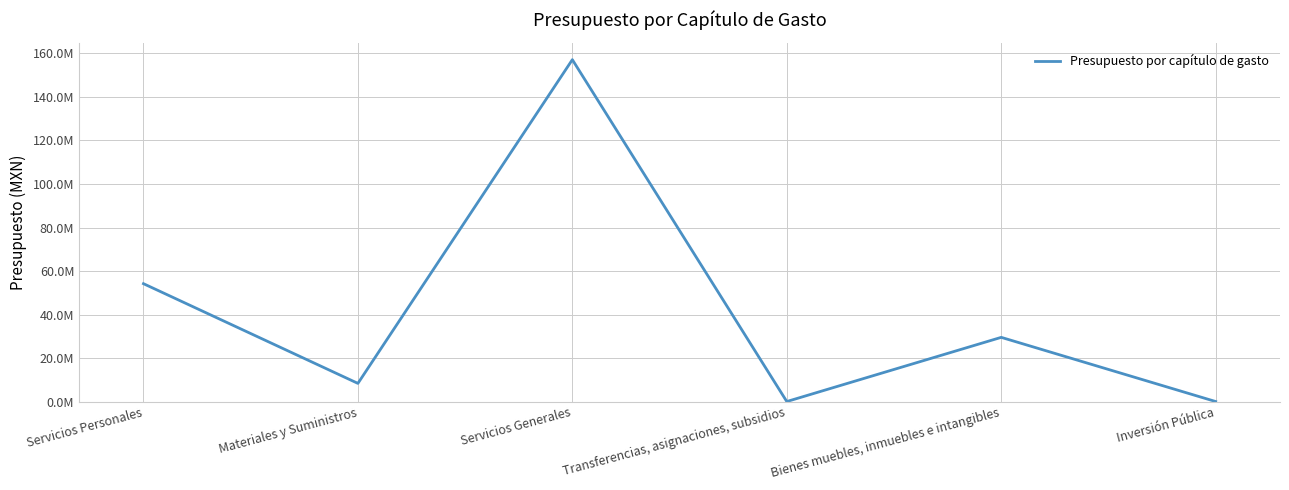

The value at Bienes muebles, inmuebles e intangibles is 17052299. True or false?

False